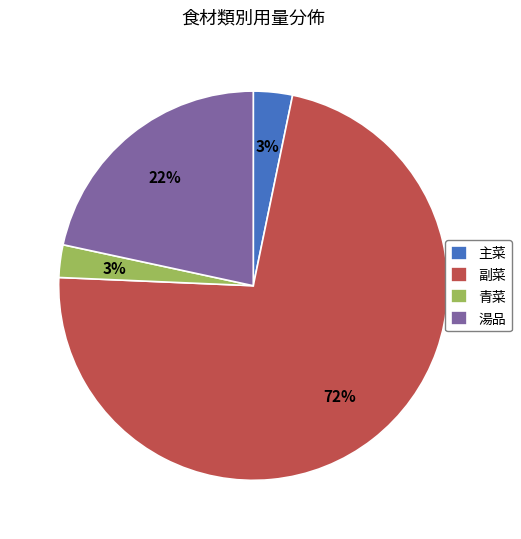

How many slices are in this pie chart?

4